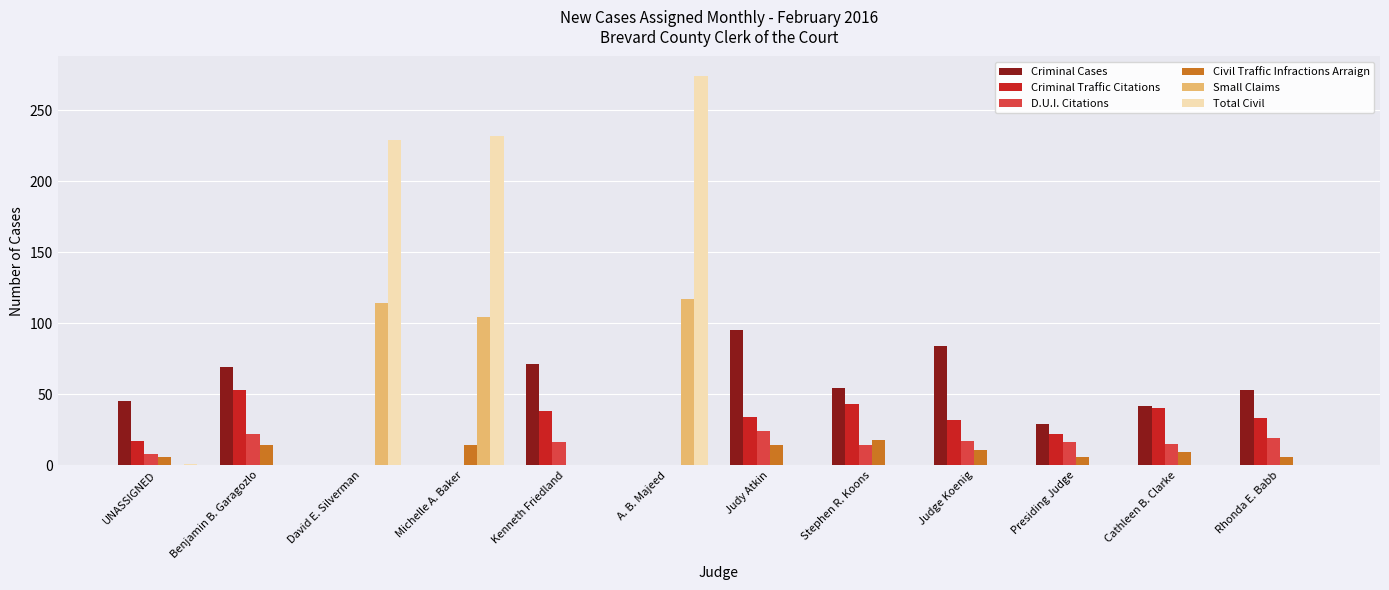

Which series changed the most between Michelle A. Baker and Stephen R. Koons?

Total Civil